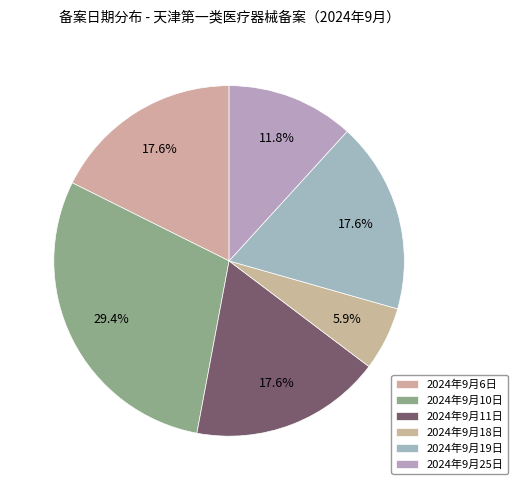

What is the smallest slice in the pie chart?

2024年9月18日